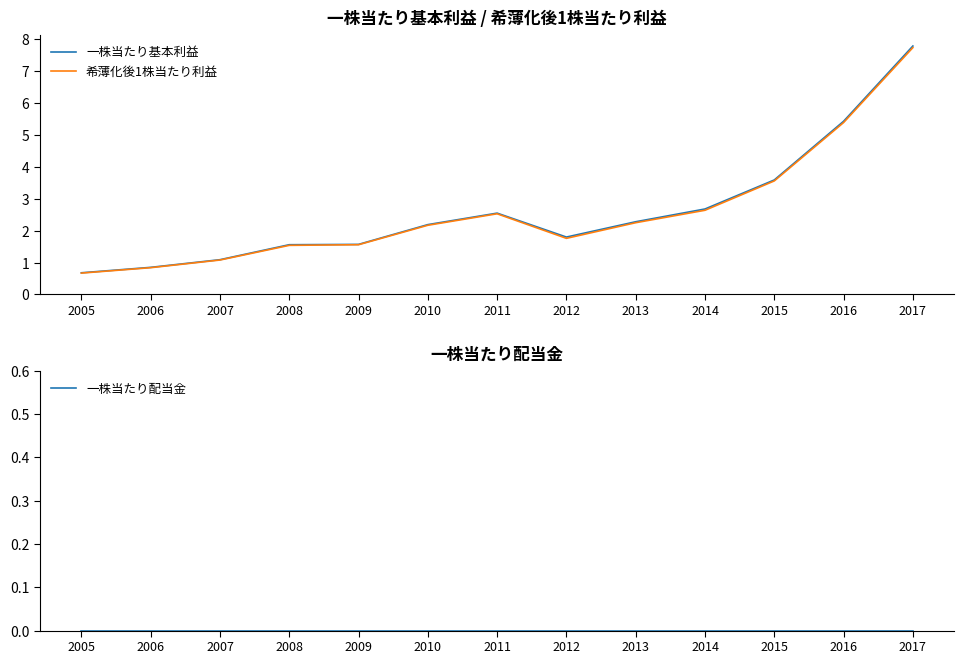

At how many categories does at least one series exceed 4?

2